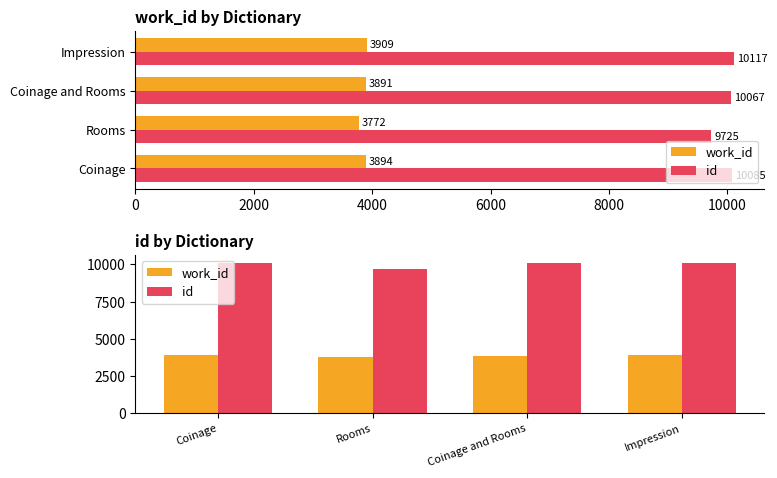

Rank the series by their average value, from highest to lowest.

id, work_id